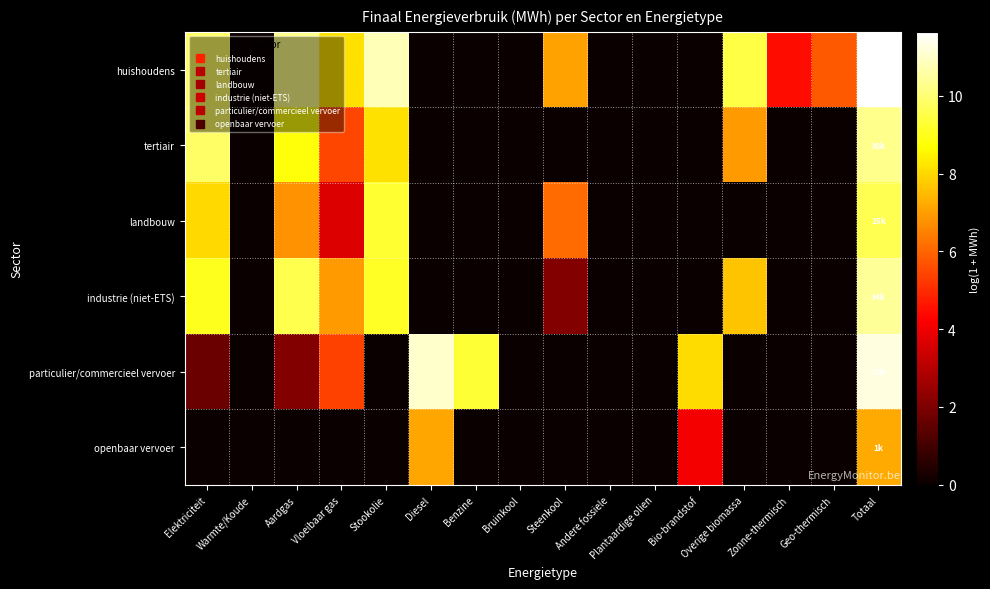

Which category has the highest value across all series?

Totaal